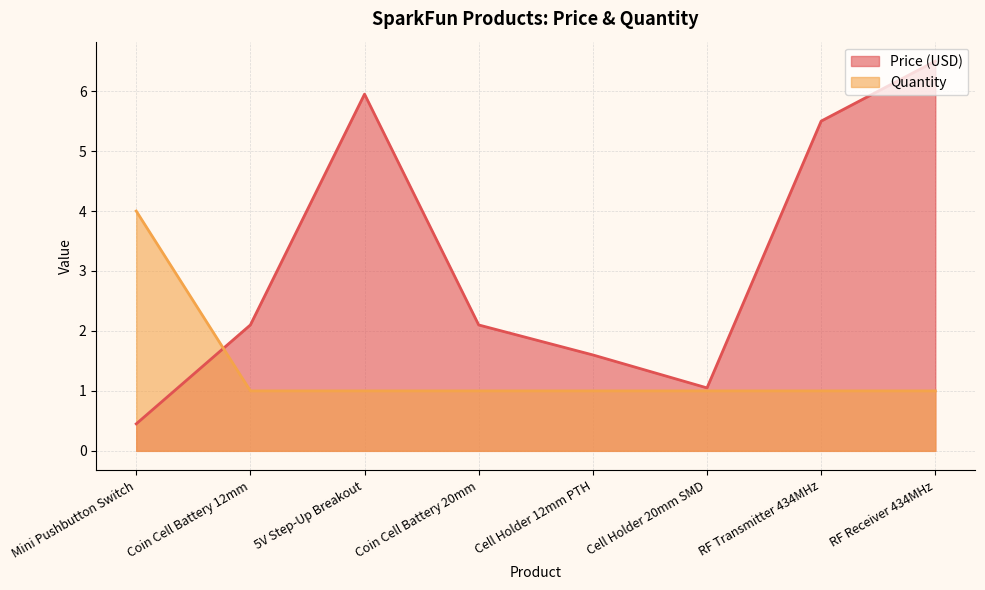

Does the chart have visible grid lines?

Yes